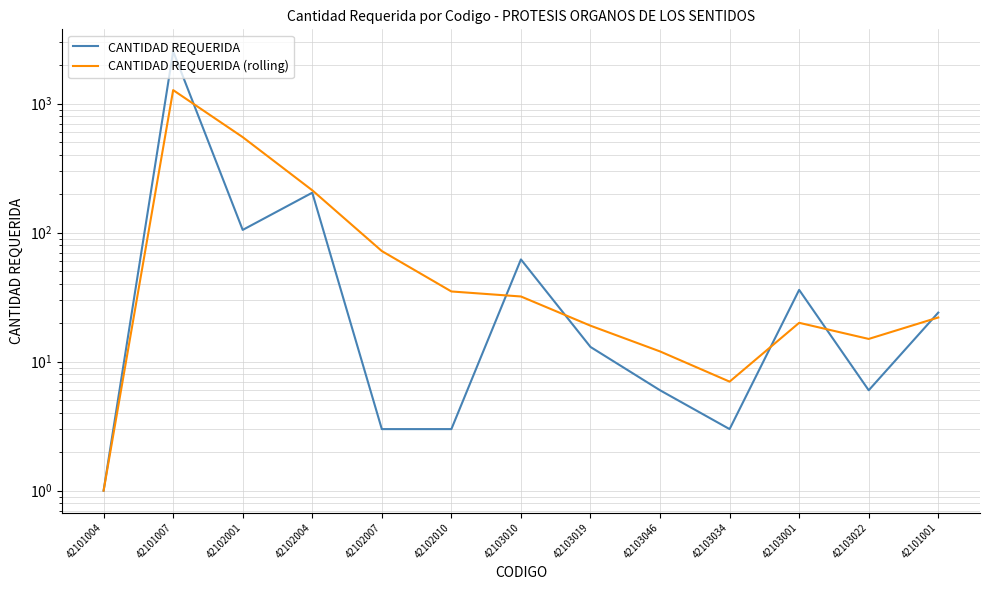

What is the average value of the CANTIDAD REQUERIDA (rolling) series?

175